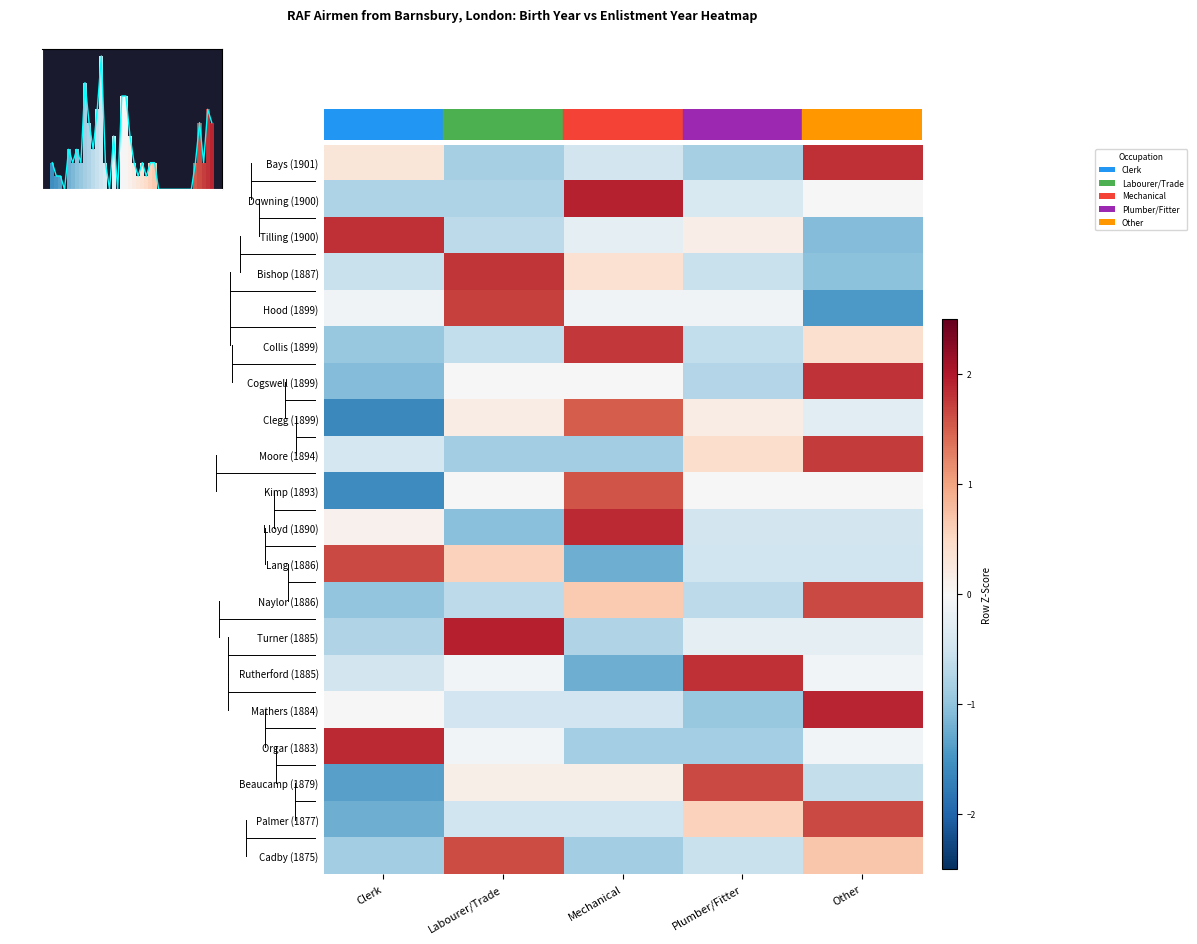

What is the minimum value for Rutherford (1885)?

-1.2